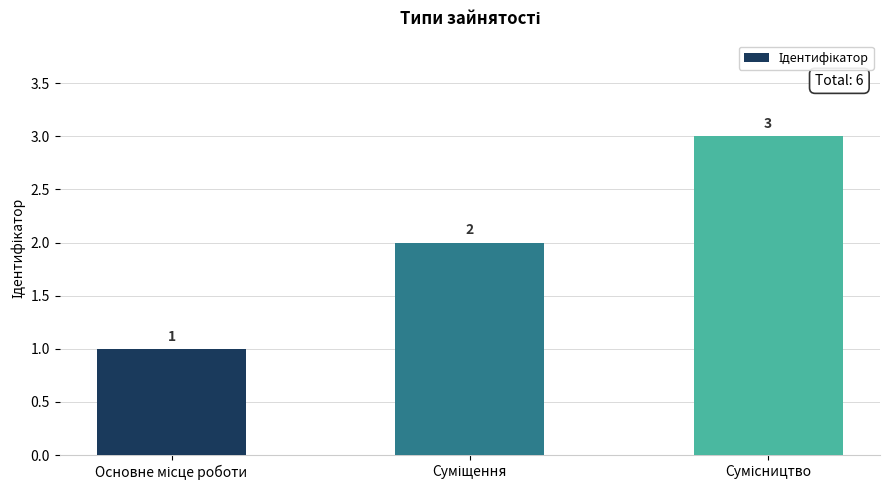

What is the average value?

2